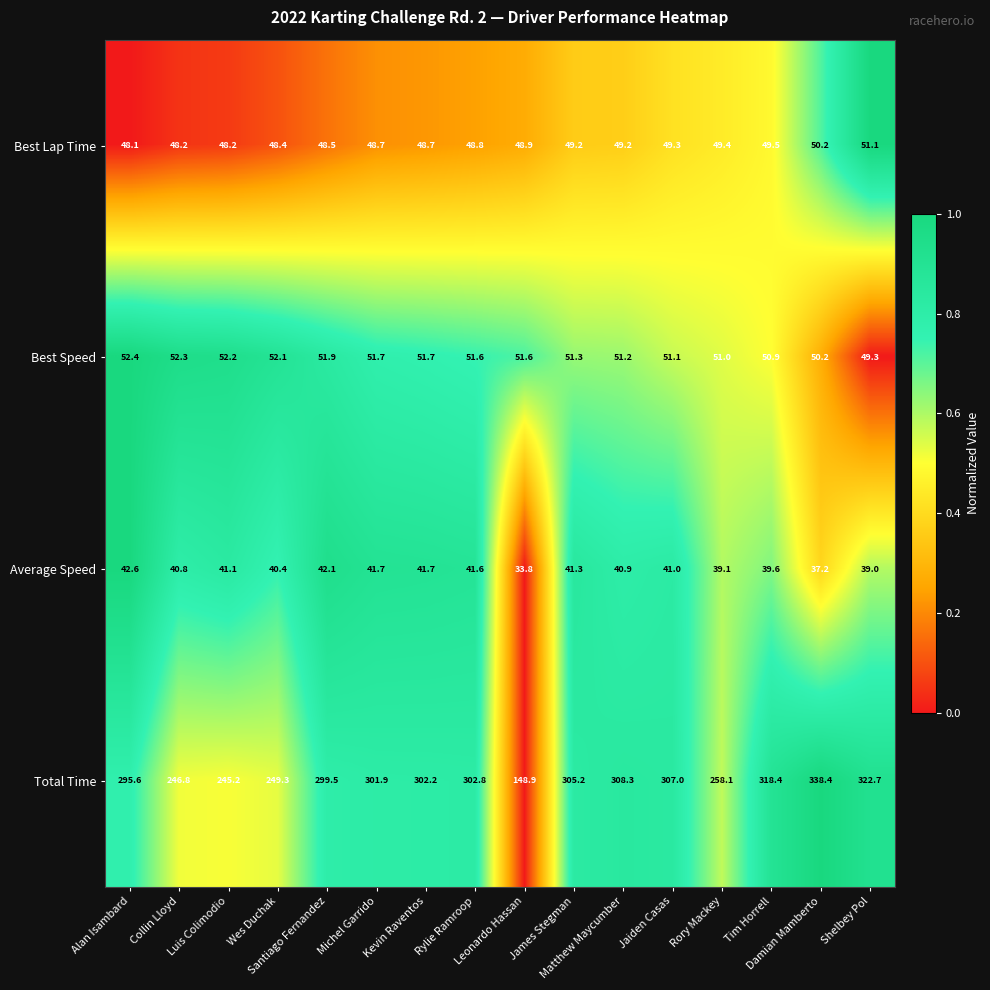

How many categories are shown in the chart?

16